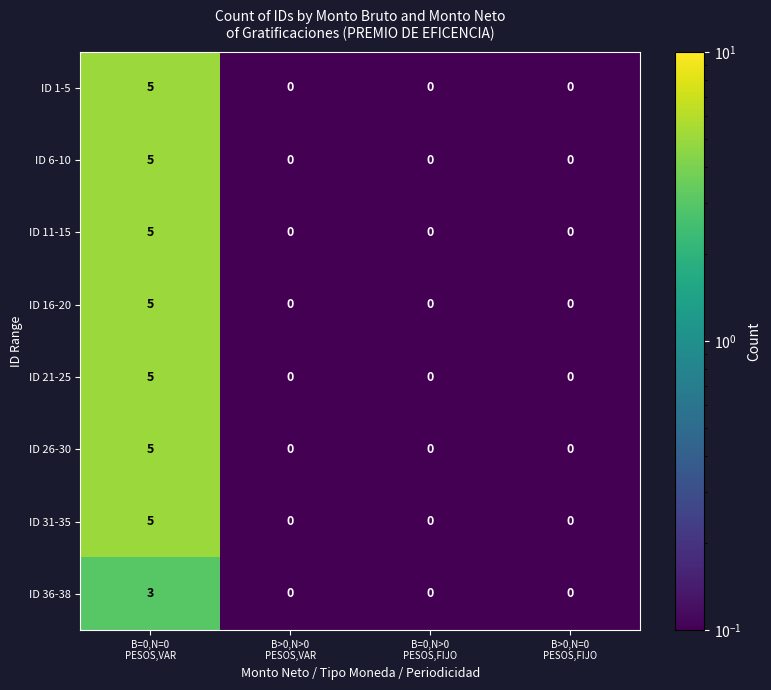

How many ID 1-5 values are between 0 and 5?

4